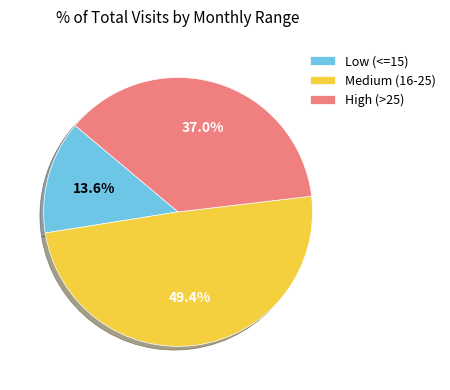

Combined, what portion of the pie is Low (<=15) and Medium (16-25)?

63.0%